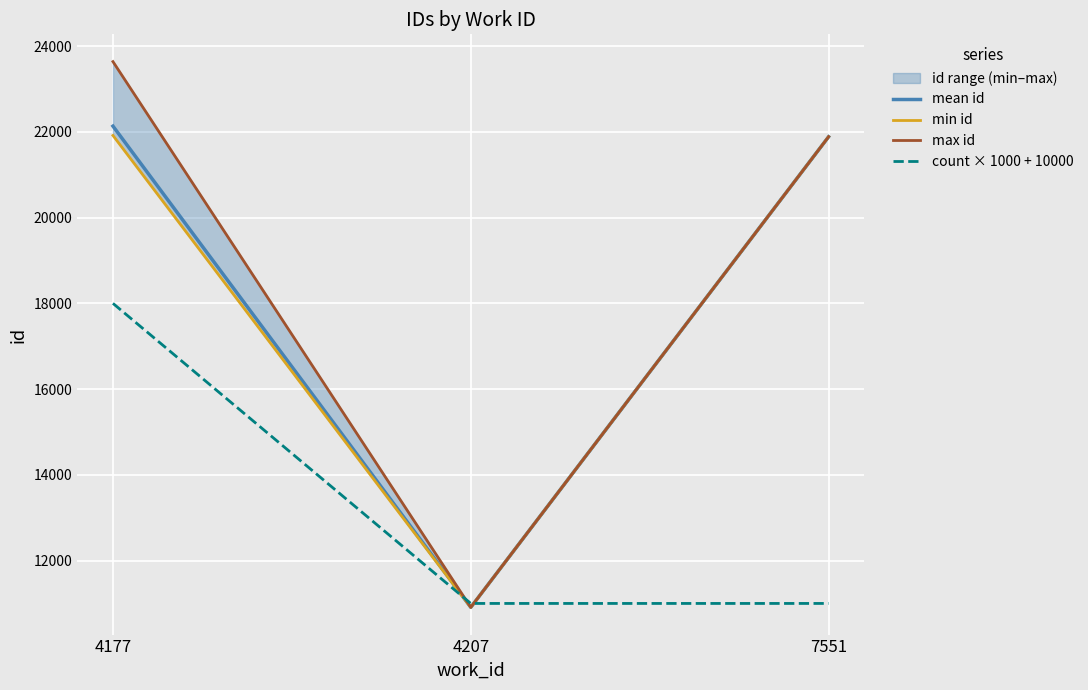

List the series in order of their peak value, lowest first.

count × 1000 + 10000, min id, mean id, max id